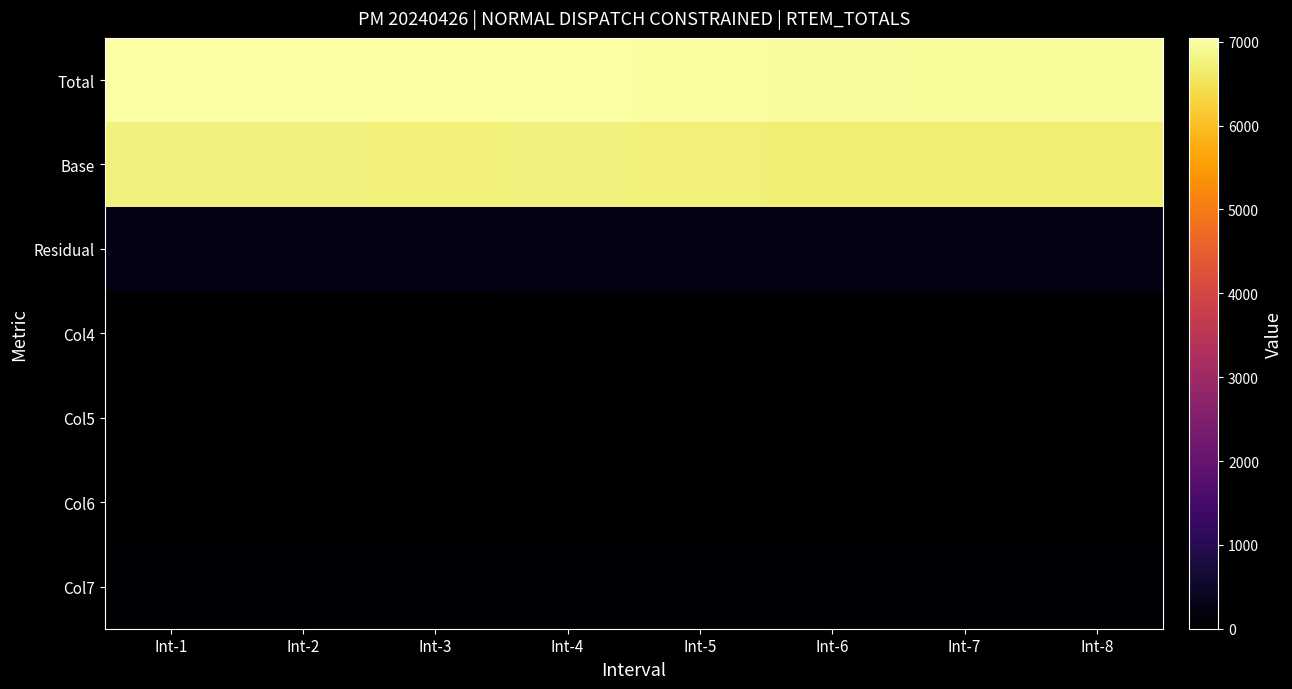

At which category is the sum across all series the highest?

Int-1